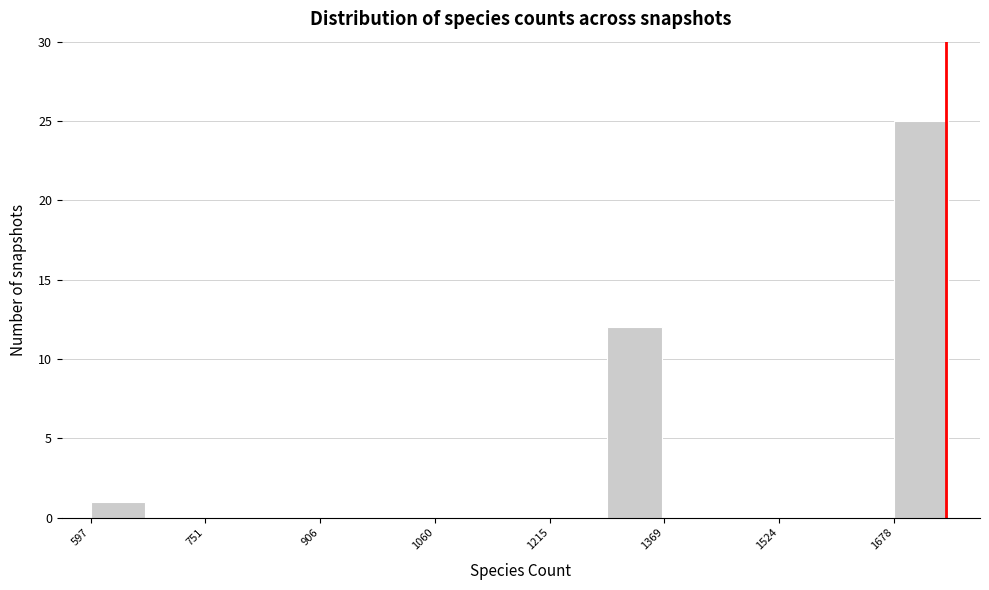

Read against the x-axis, roughly where is the centre of the tallest bar?

1720